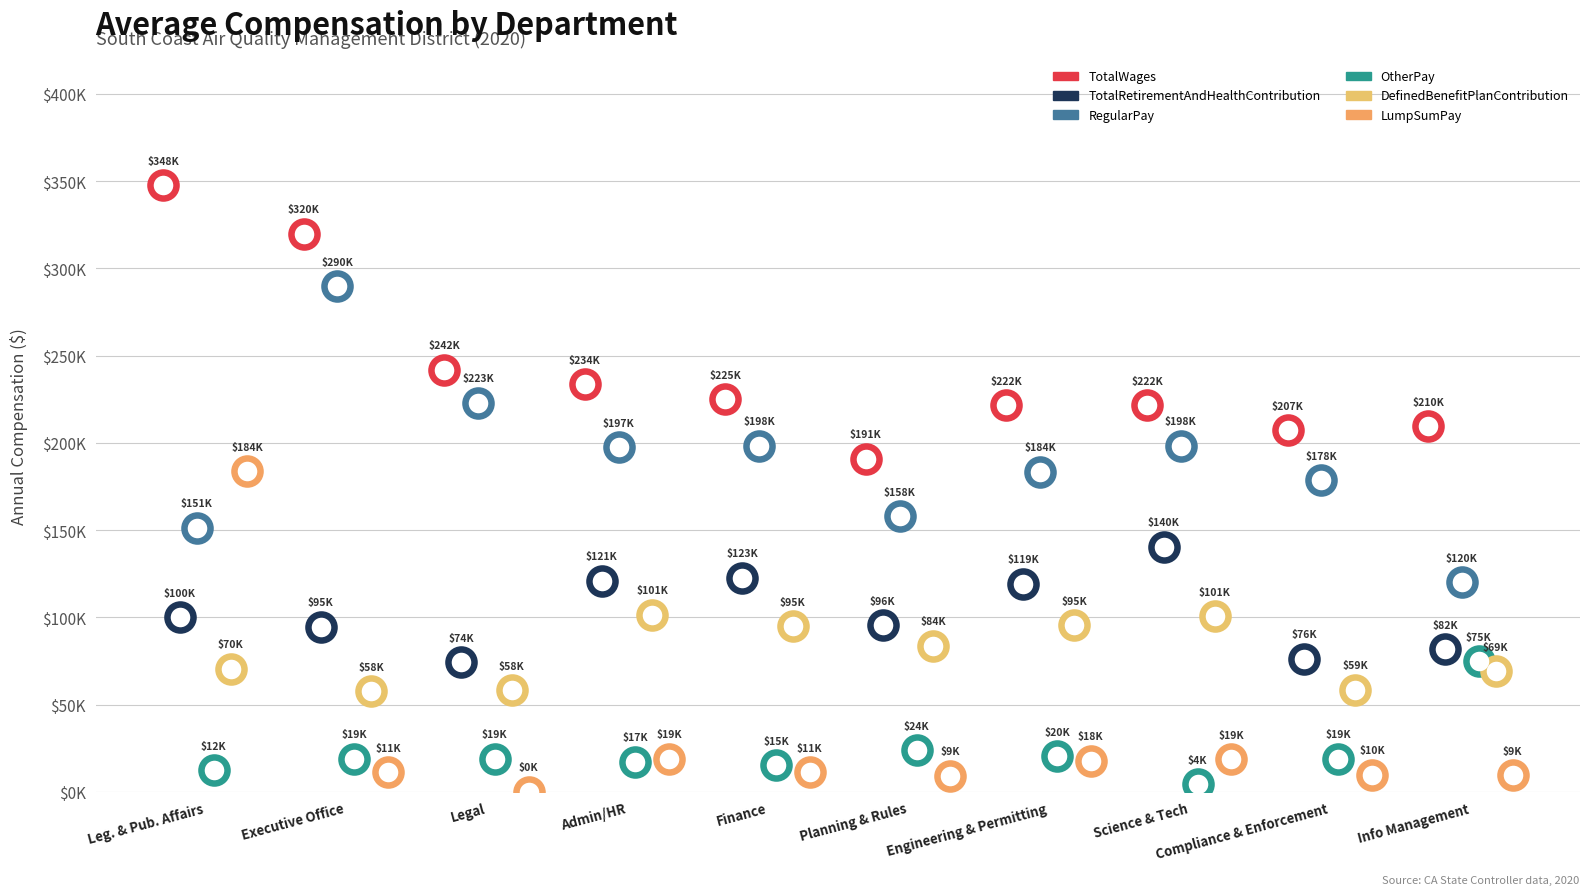

At which category is the sum across all series the highest?

Leg. & Pub. Affairs